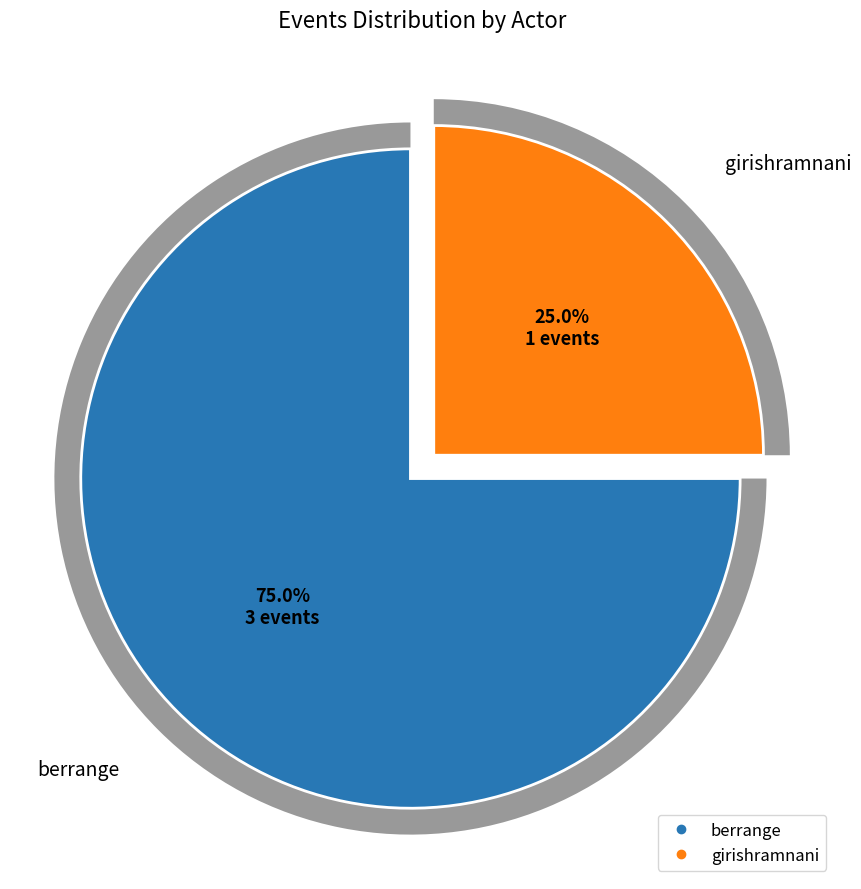

True or false: girishramnani accounts for 25% of the total.

True